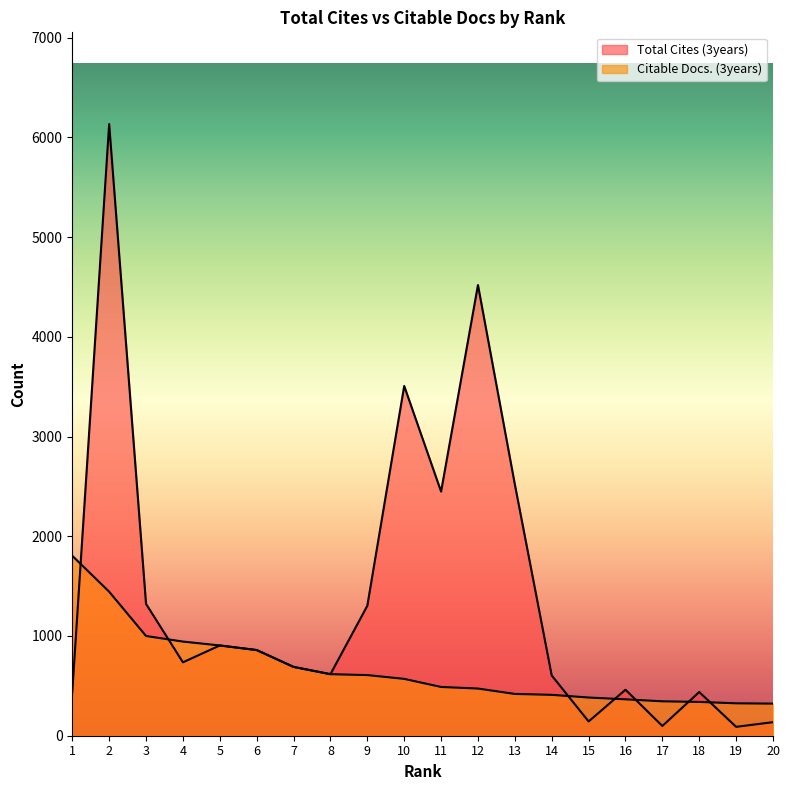

Which series has the widest spread of values?

Total Cites (3years)